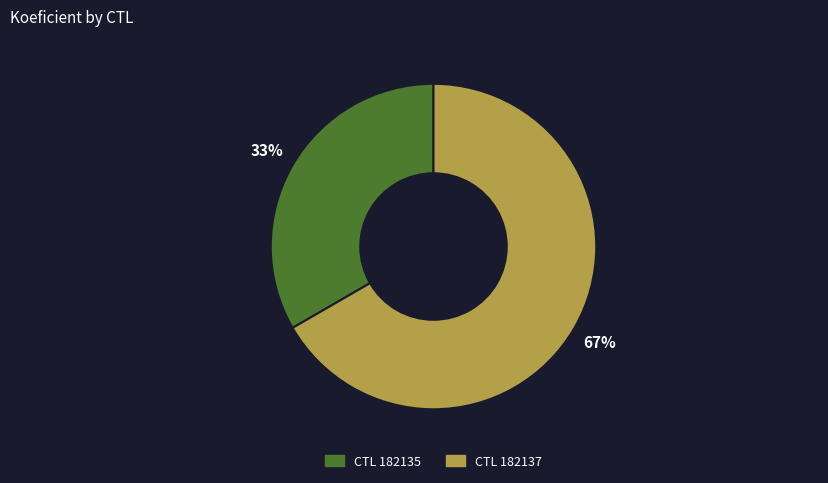

Count the number of slices in the pie.

2